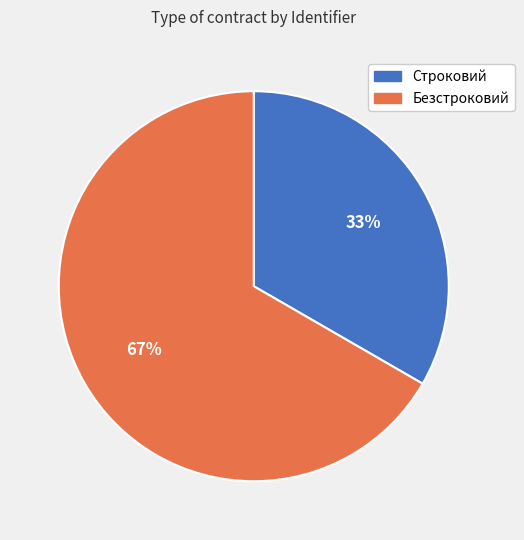

To the nearest percent, what is the combined percentage of Безстроковий and Строковий?

100%